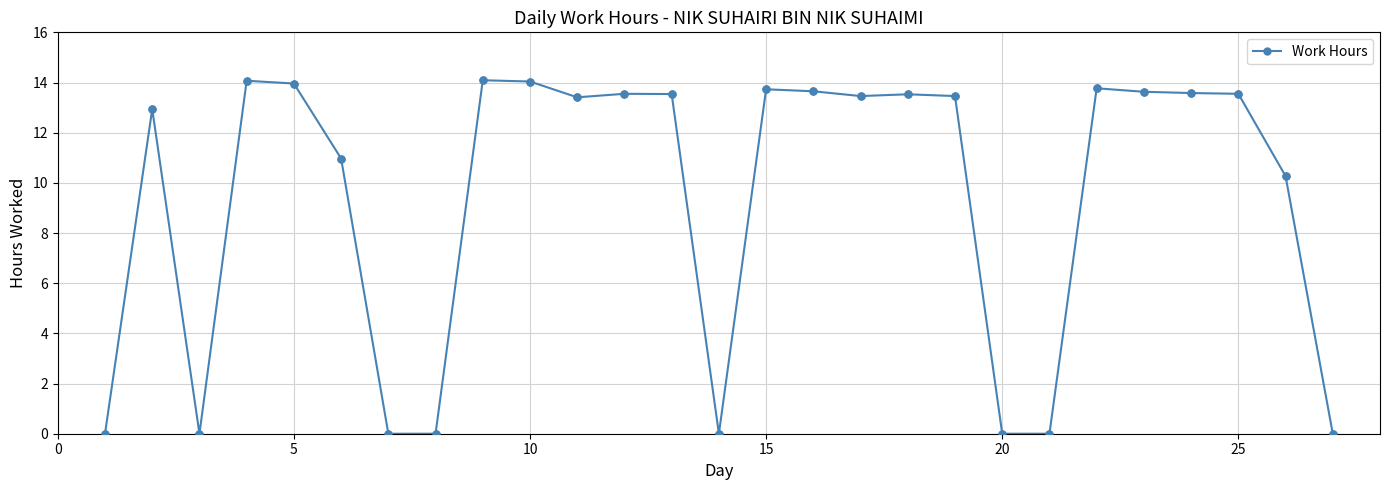

What is the maximum value shown in the chart?

14.1